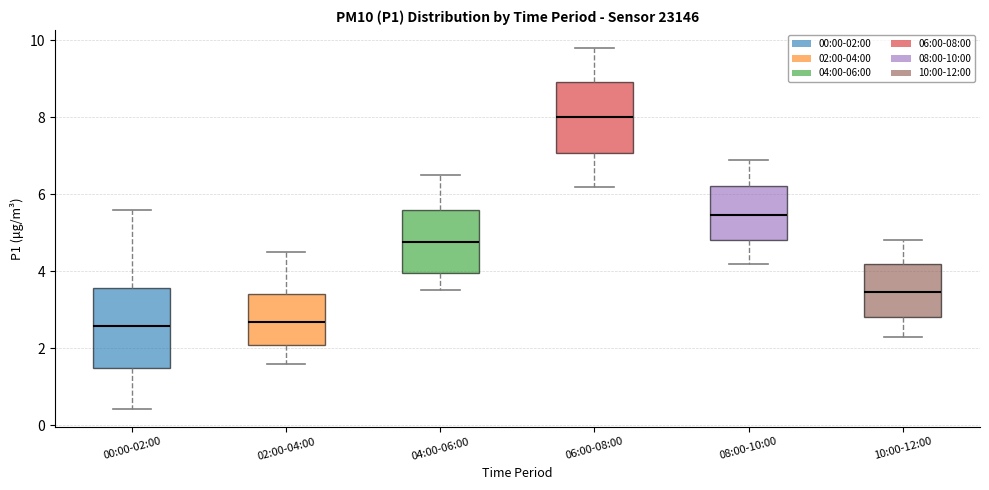

Reading left to right, read every box against the y-axis: the position of its median line, the range the box covers, and the ends of its whiskers. The values are not printed on the chart, so give them approximately, as read against the axis.

00:00-02:00: median 2.6, box 1.4 to 3.6, whiskers 0.4 to 5.6
02:00-04:00: median 2.6, box 2.0 to 3.4, whiskers 1.6 to 4.6
04:00-06:00: median 4.8, box 4.0 to 5.6, whiskers 3.6 to 6.6
06:00-08:00: median 8.0, box 7.0 to 9.0, whiskers 6.2 to 9.8
08:00-10:00: median 5.4, box 4.8 to 6.2, whiskers 4.2 to 7.0
10:00-12:00: median 3.4, box 2.8 to 4.2, whiskers 2.4 to 4.8